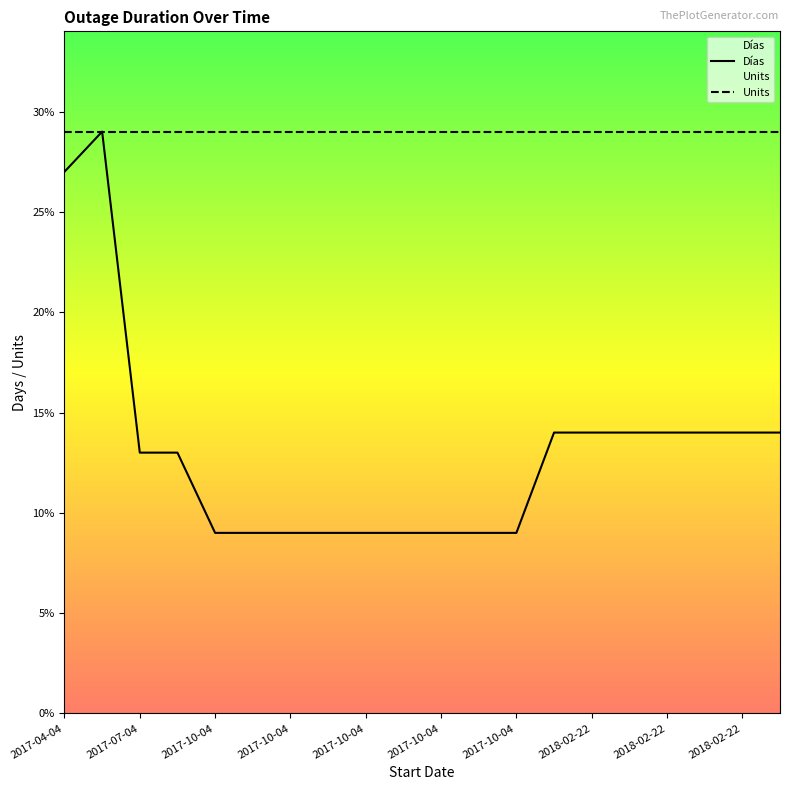

Which category has the highest value in the Units series?

2017-04-04